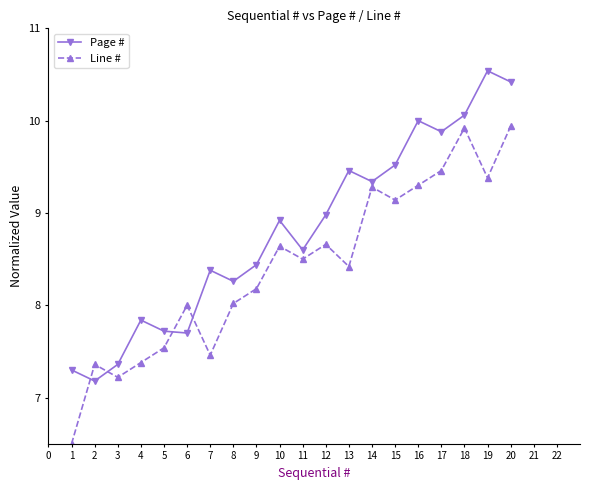

How many data points in Page # are less than 8?

6